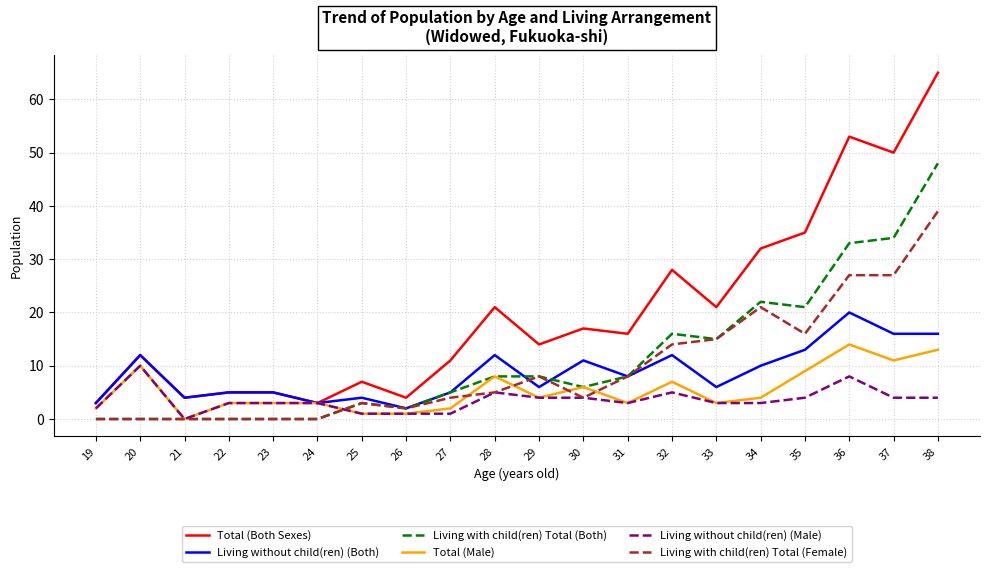

What are all the series names shown in the legend?

Total (Both Sexes), Living without child(ren) (Both), Living with child(ren) Total (Both), Total (Male), Living without child(ren) (Male), Living with child(ren) Total (Female)